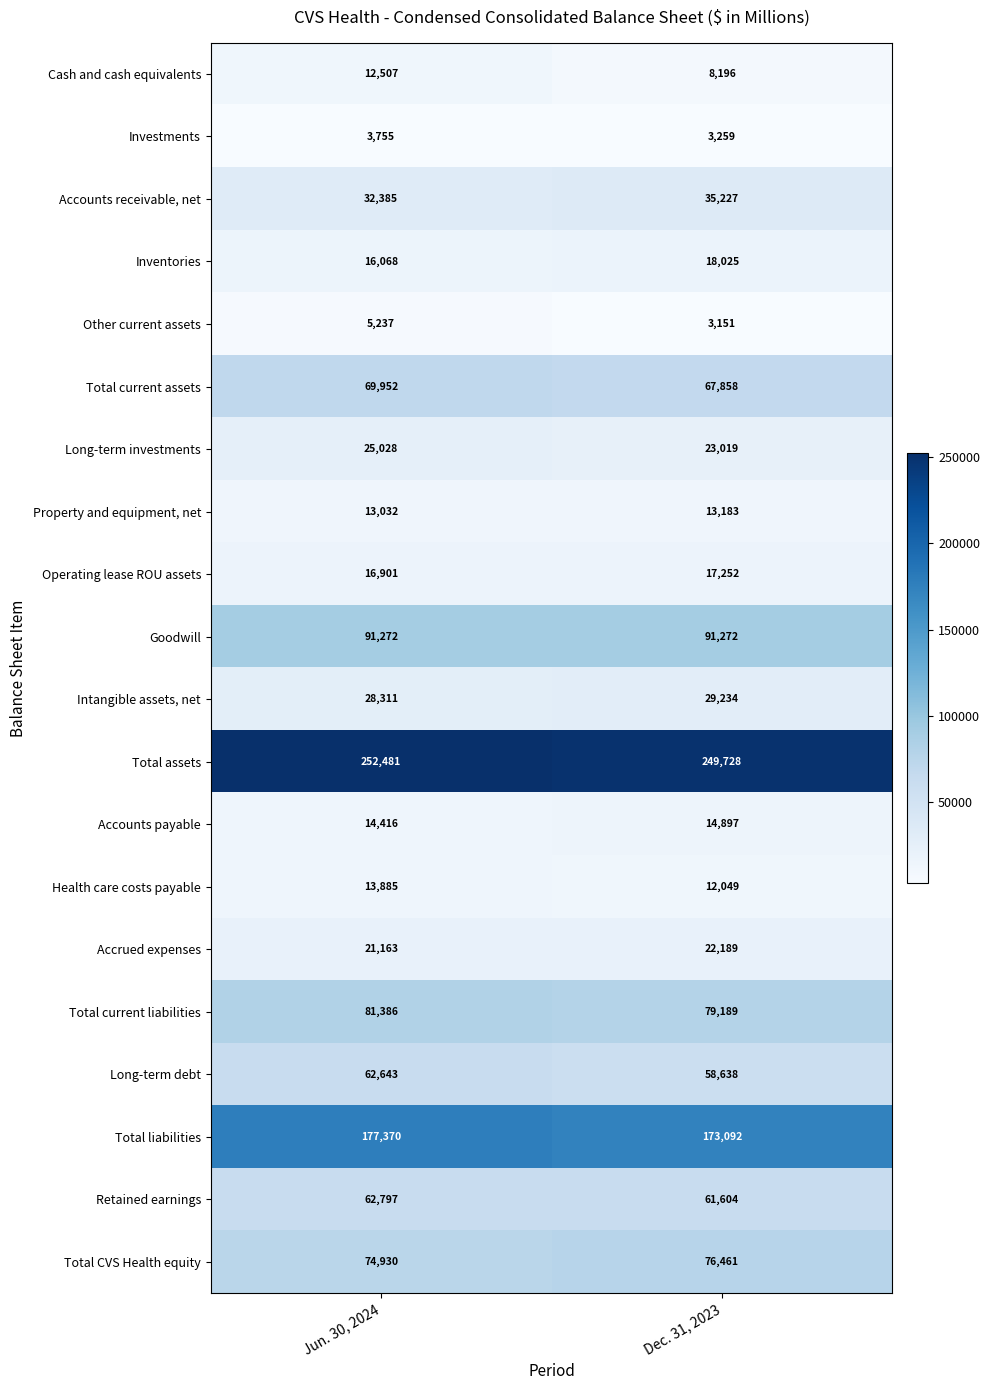

What is the difference between the maximum and minimum values in the Total CVS Health equity series?

1531